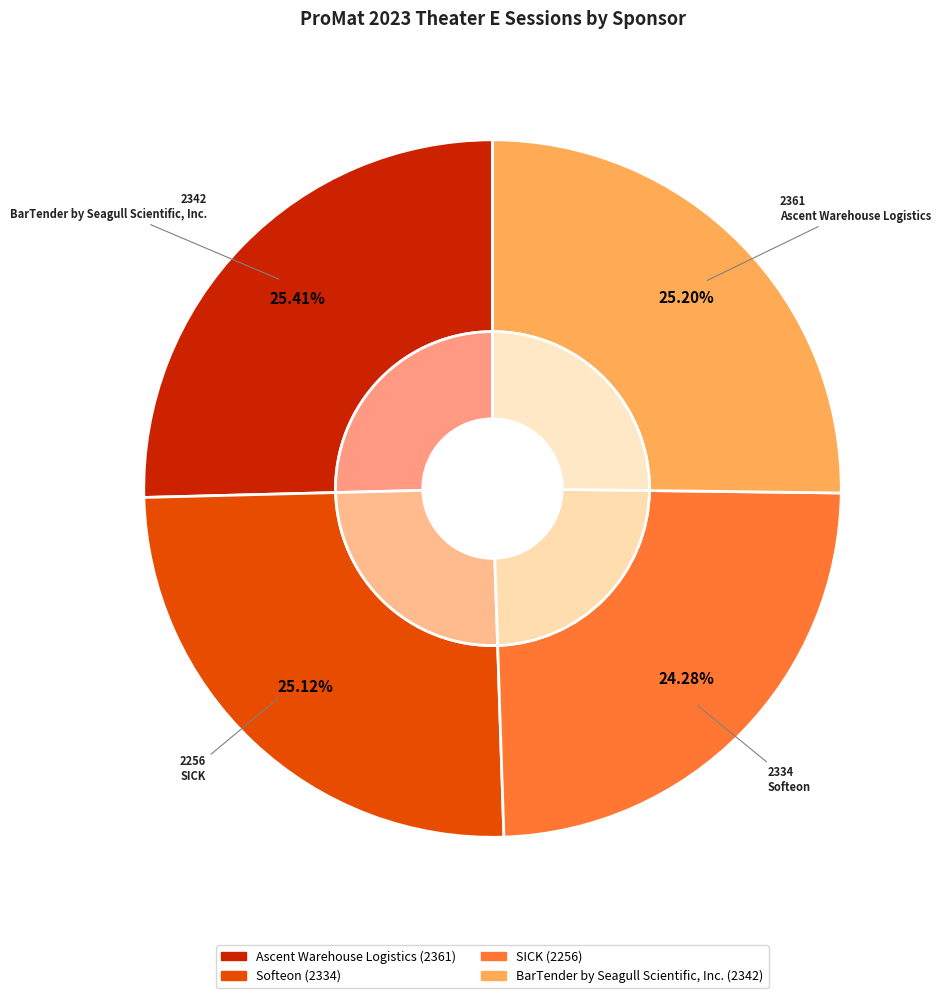

Which category has the smallest portion of the pie?

SICK